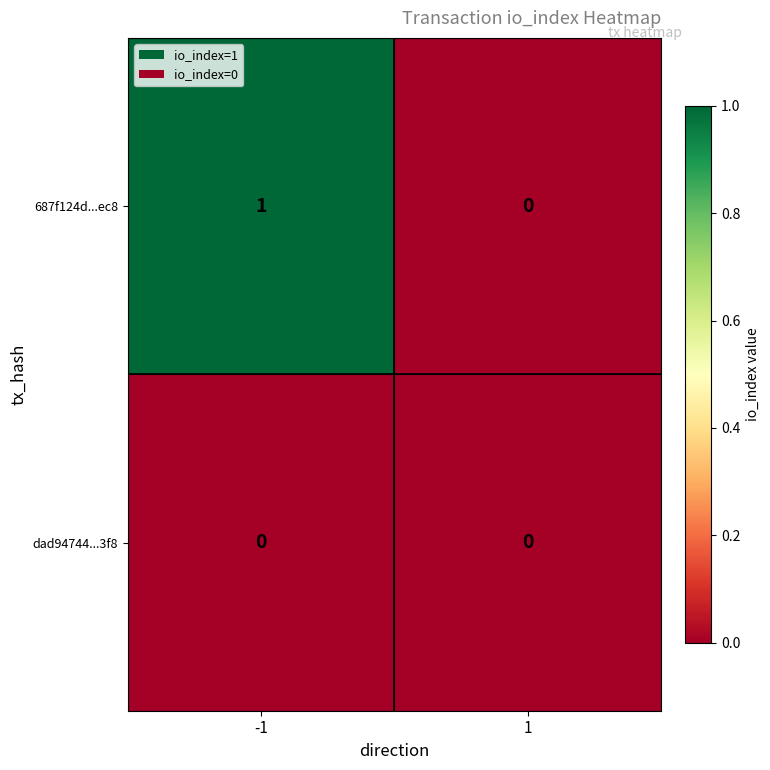

Which series has the largest total across all categories?

687f124d...ec8